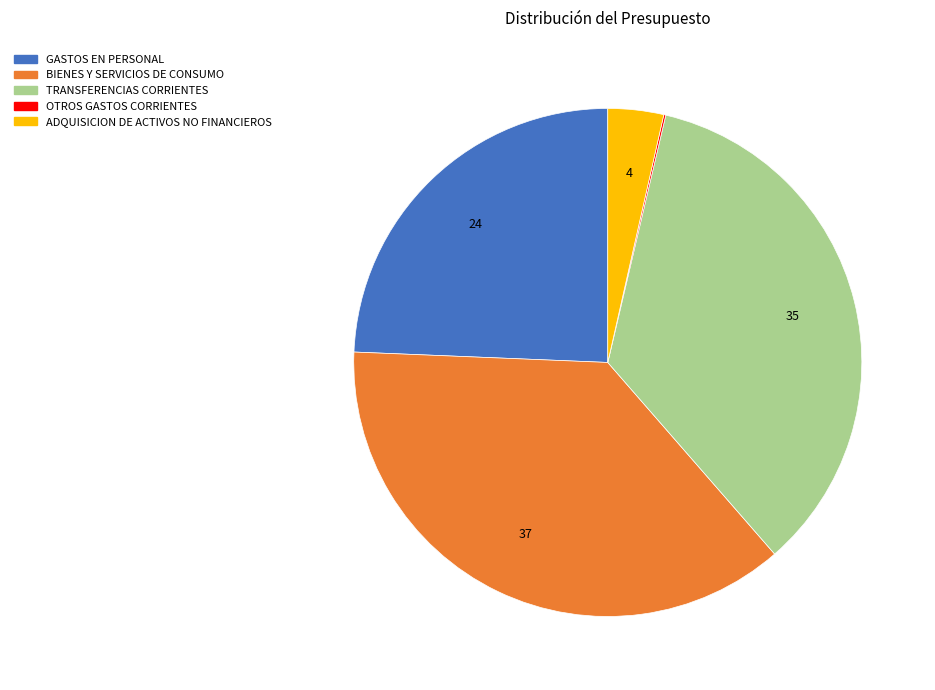

Is the sum of BIENES Y SERVICIOS DE CONSUMO and TRANSFERENCIAS CORRIENTES greater than half?

Yes